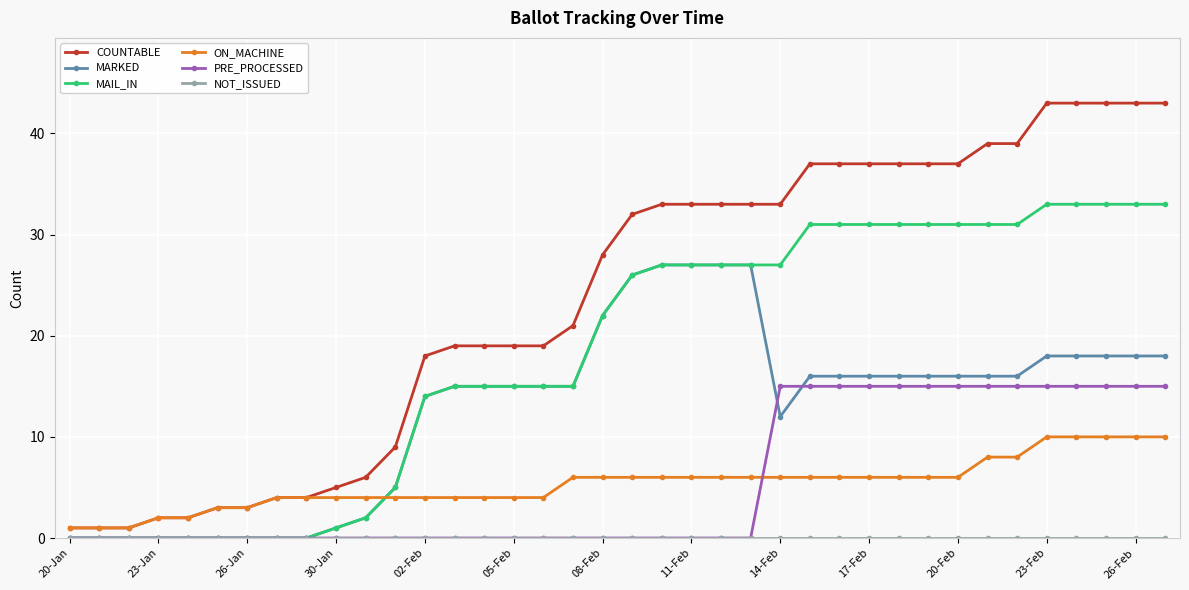

Which series has the largest range (max minus min)?

COUNTABLE